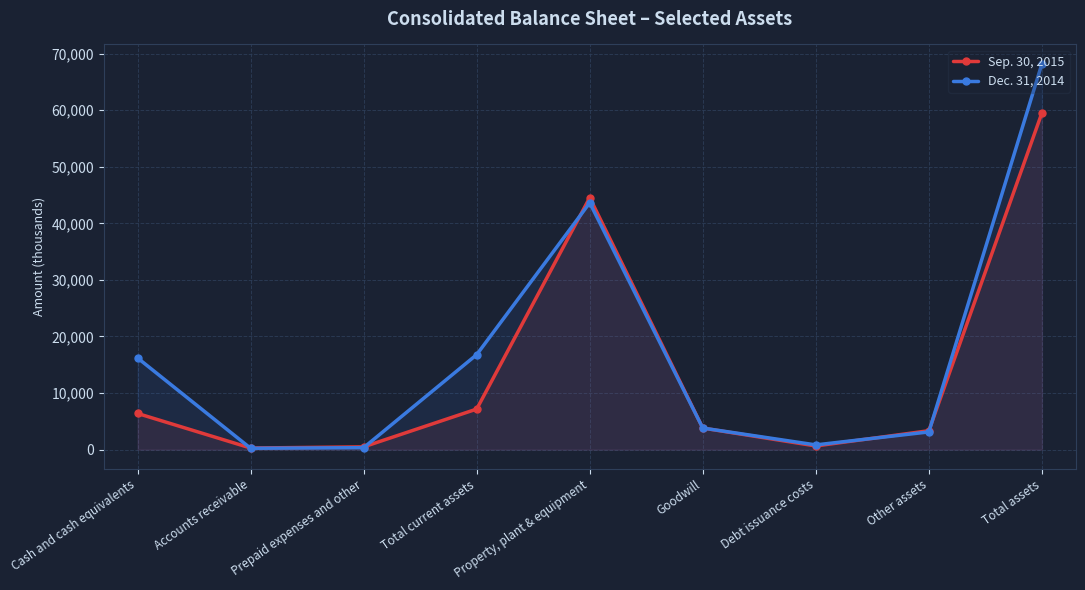

What is the maximum value for Sep. 30, 2015?

59526